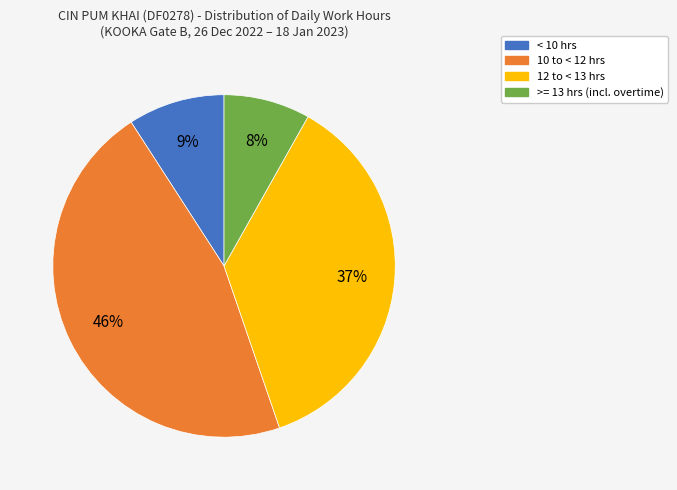

To the nearest percent, what is the difference between the largest and smallest slice percentages?

38%